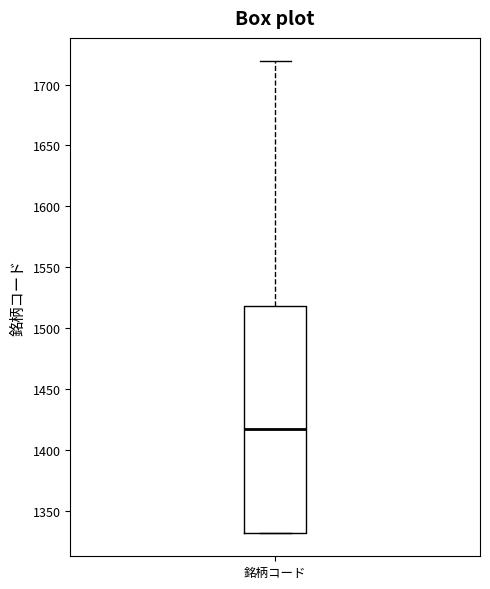

Read this box plot against the y-axis: the position of the median line, the range covered by the box, and the ends of both whiskers. The values are not printed on the chart, so give them approximately, as read against the axis.

median 1415, box 1330 to 1520, whiskers 1330 to 1720